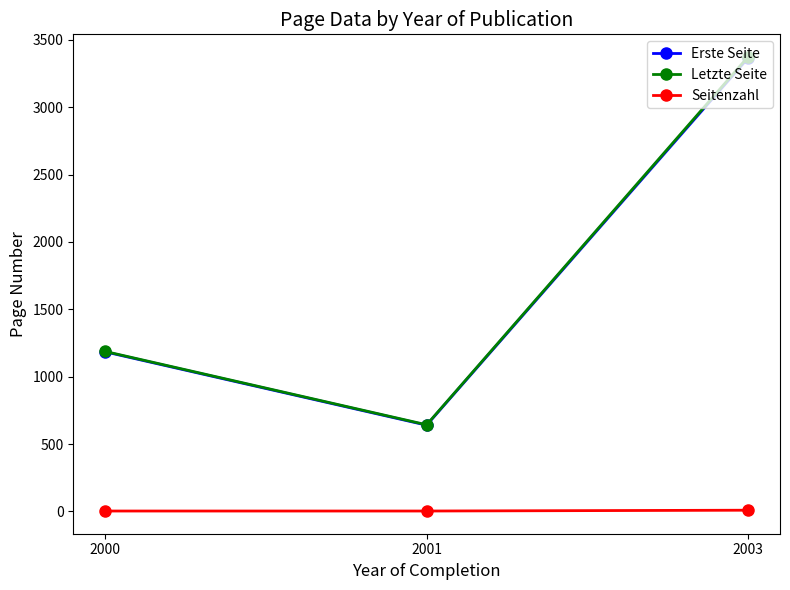

What is the difference between the maximum and minimum values in the Letzte Seite series?

2729